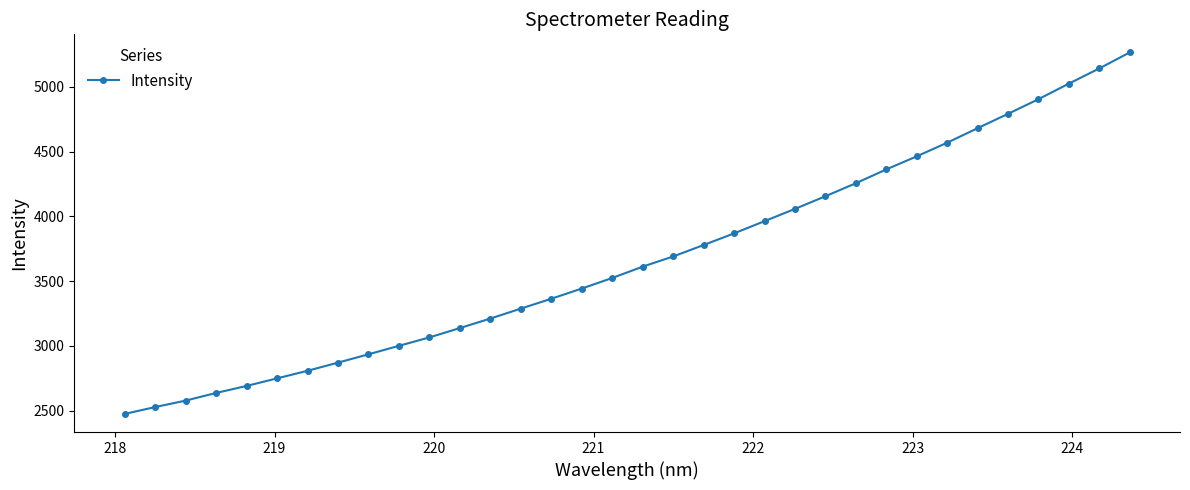

What is the value of the 29th point from the left?

4680.3